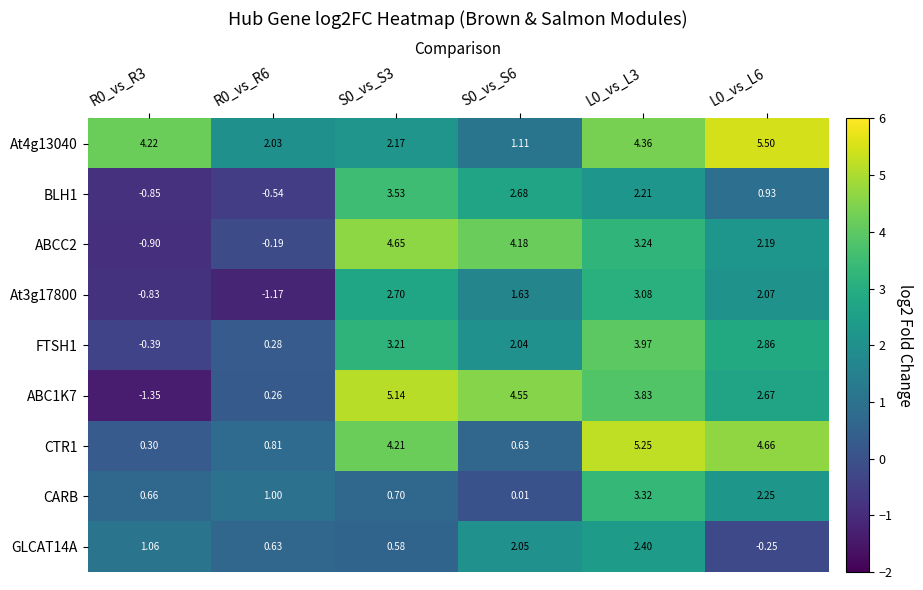

Is the value of BLH1 at L0_vs_L3 greater than the value of CARB at L0_vs_L6?

No